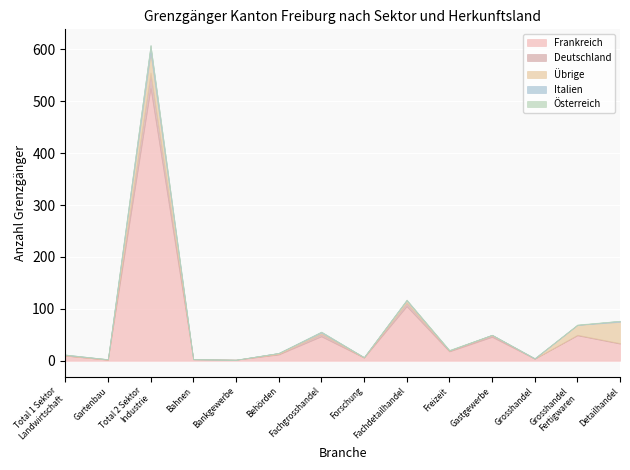

True or false: Österreich and Deutschland cross at least once.

False